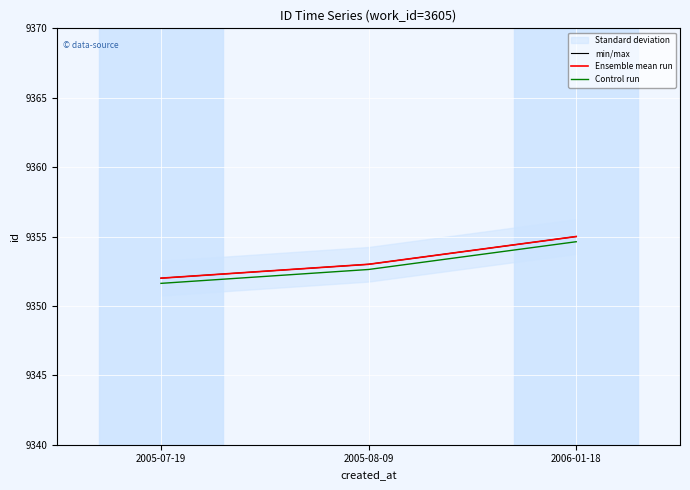

What is the maximum value for Ensemble mean run?

9355.0